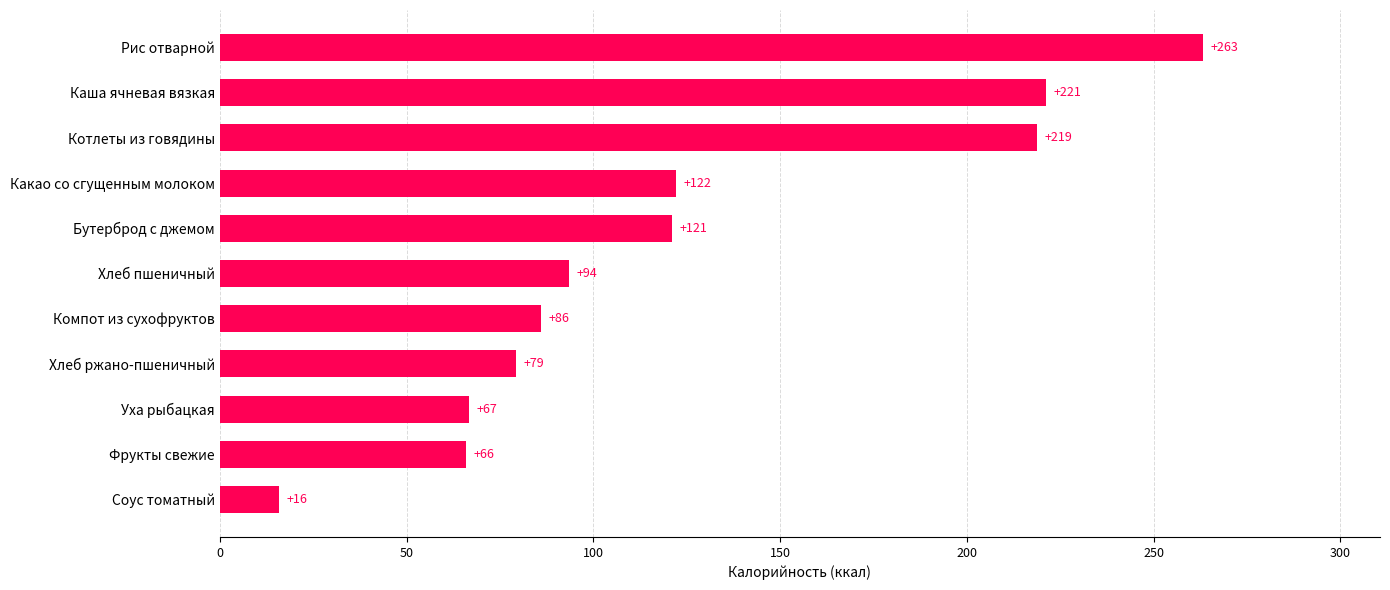

The value at Хлеб пшеничный is 93.6. True or false?

True